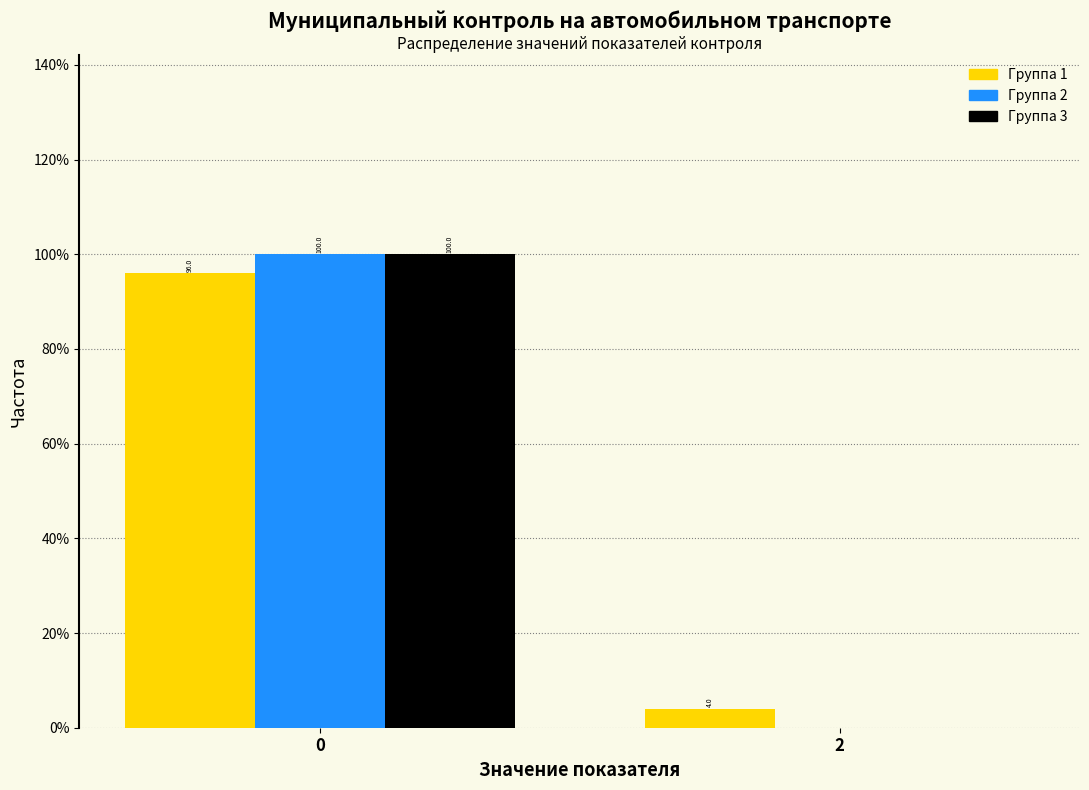

Reading right to left, list all the values displayed in this chart.

Группа 1: 2=4	0=96
Группа 2: 2=0	0=100
Группа 3: 2=0	0=100